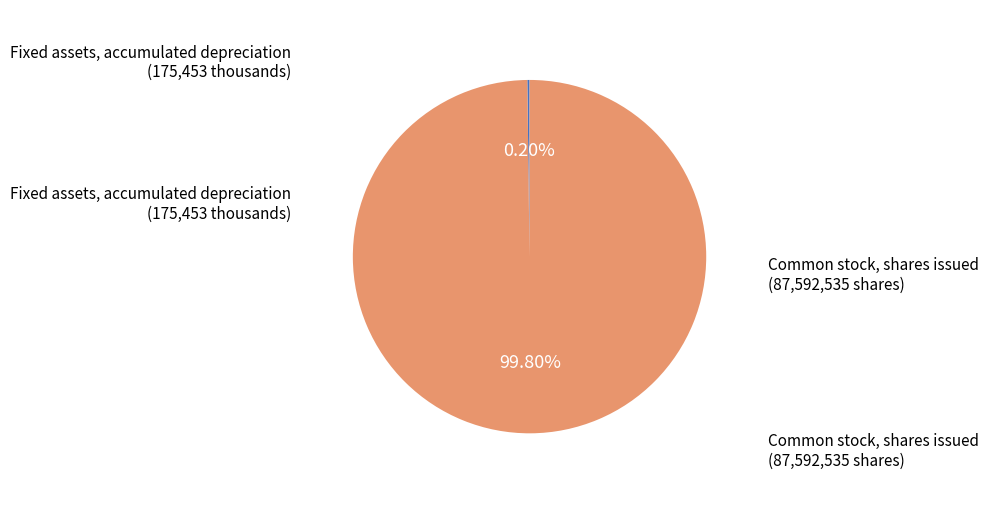

To the nearest percent, what is the difference between the largest and smallest slice percentages?

100%